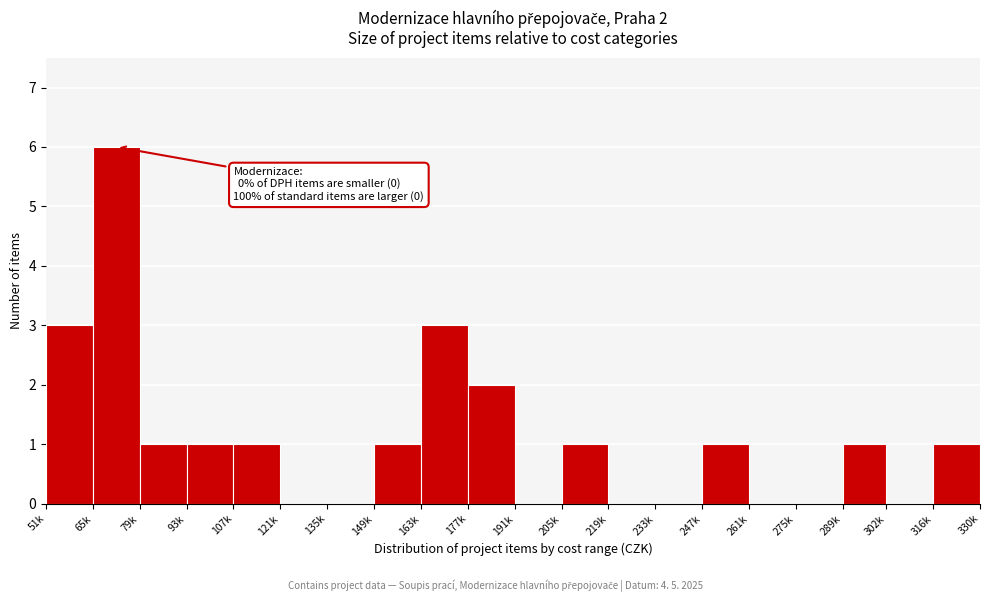

Reading left to right, what are all the values shown in this chart?

51k=3	65k=6	79k=1	93k=1	107k=1	121k=0	135k=0	149k=1	163k=3	177k=2	191k=0	205k=1	219k=0	233k=0	247k=1	261k=0	275k=0	289k=1	302k=0	316k=1